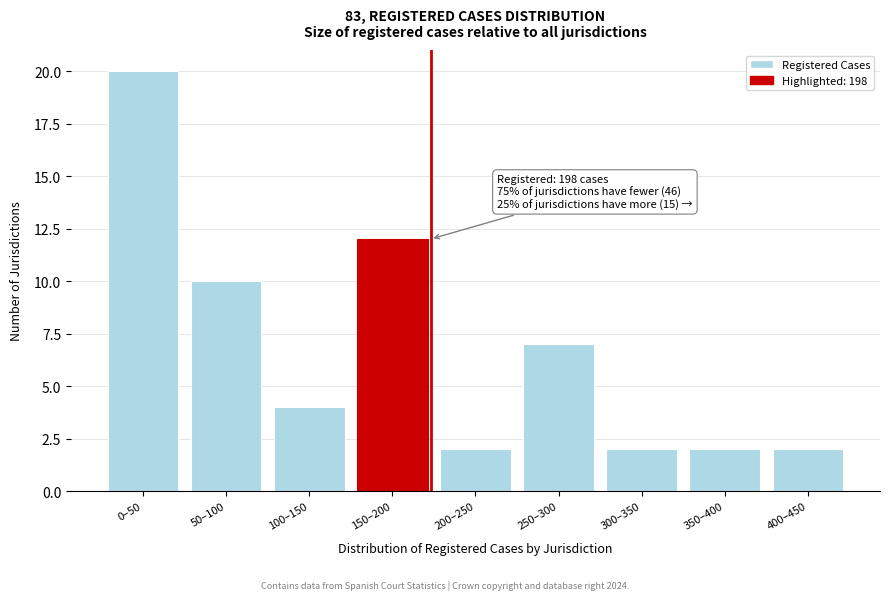

Reading right to left, extract all data points from this chart.

400–450=2	350–400=2	300–350=2	250–300=7	200–250=2	150–200=12	100–150=4	50–100=10	0–50=20